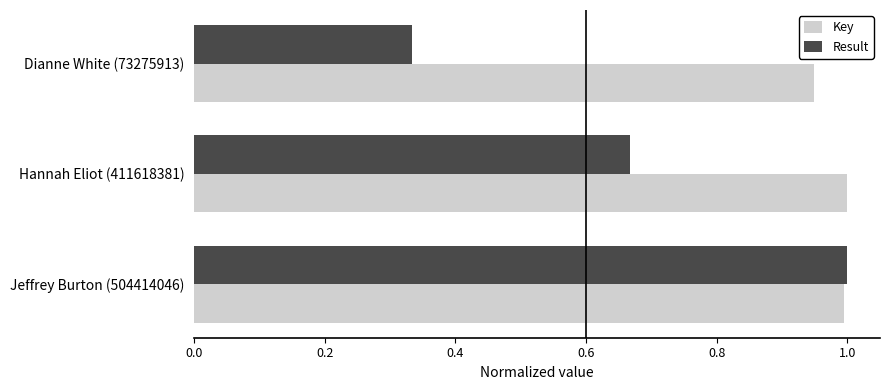

What is the sum of all Result values?

2.0